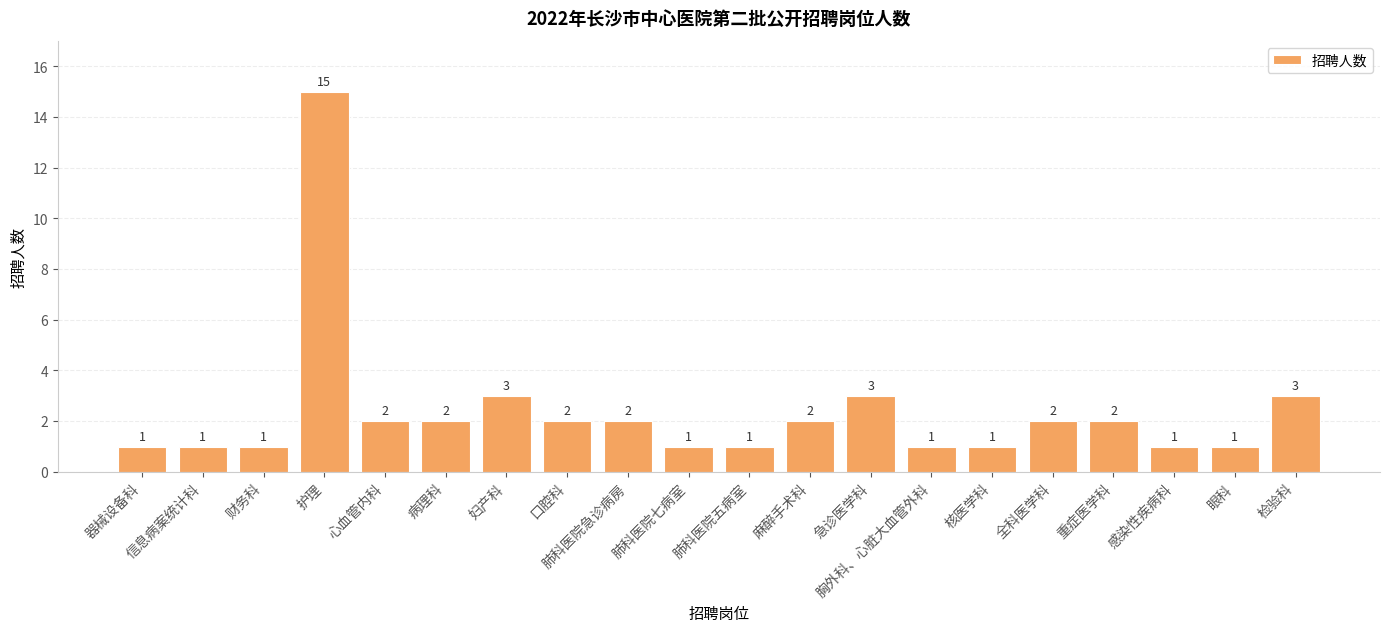

True or false: the data shows 0 at 肺科医院五病室.

False